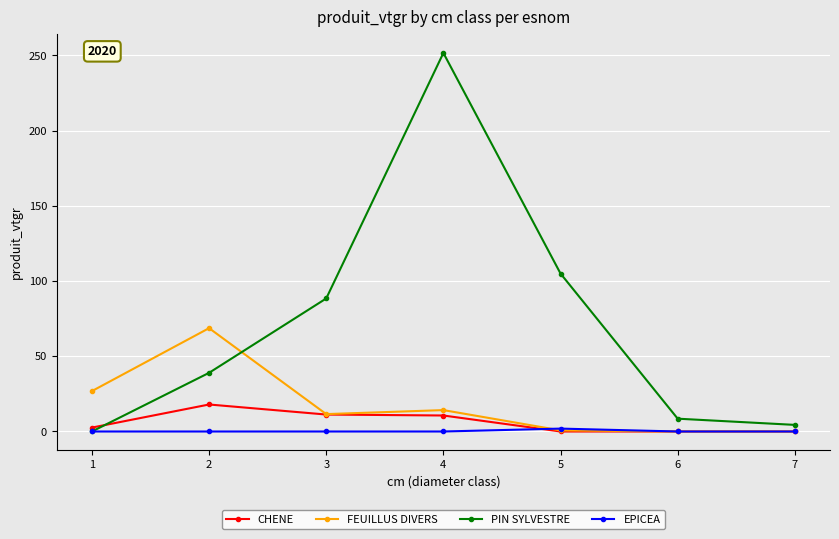

How many lines are shown in the chart?

4